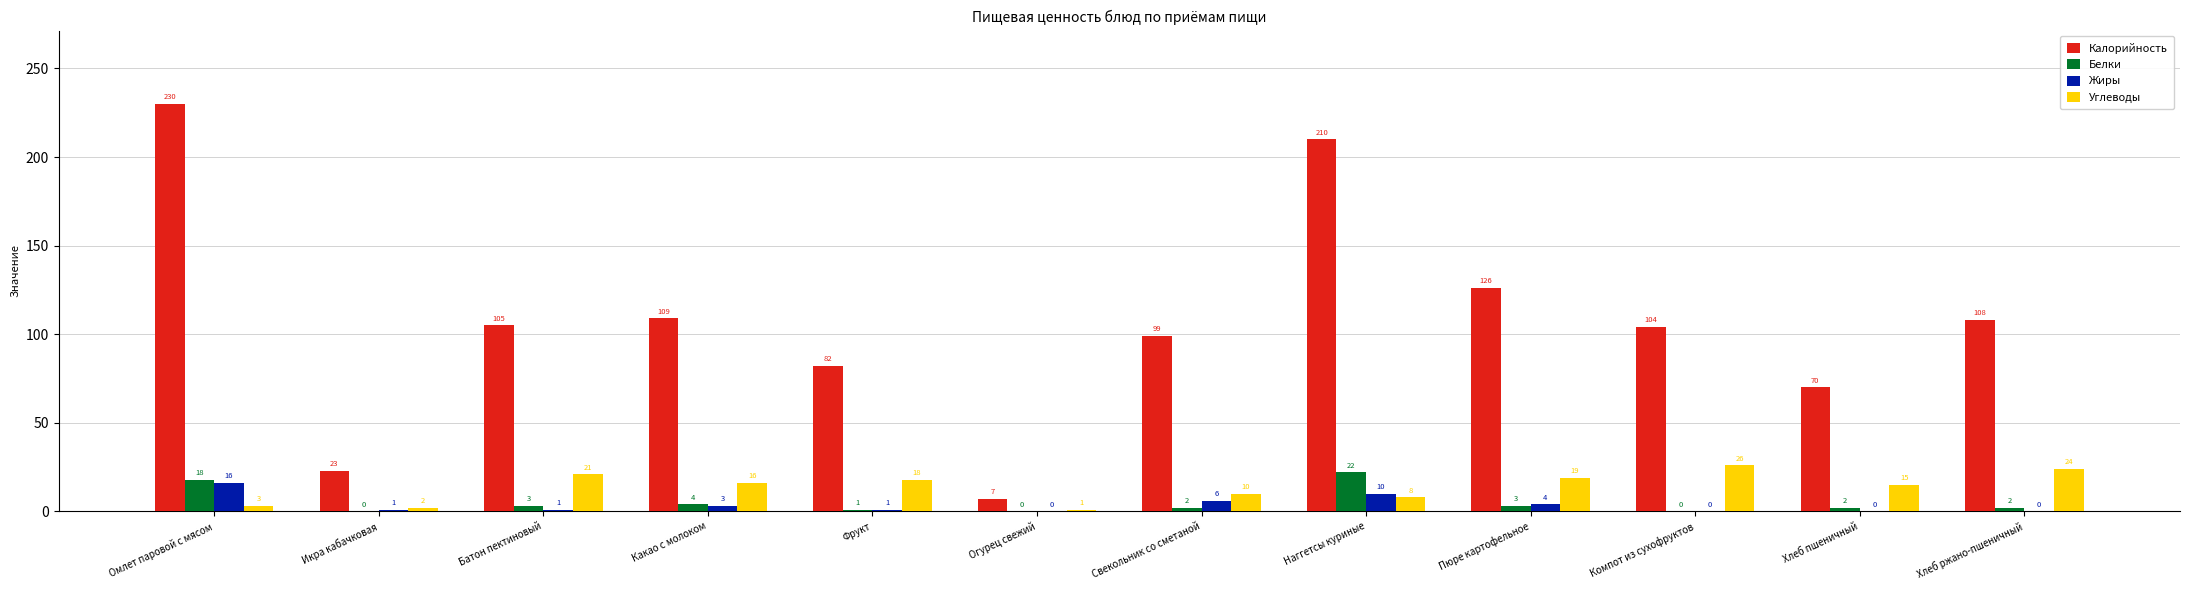

What is the spread (max minus min) of values at Икра кабачковая?

23